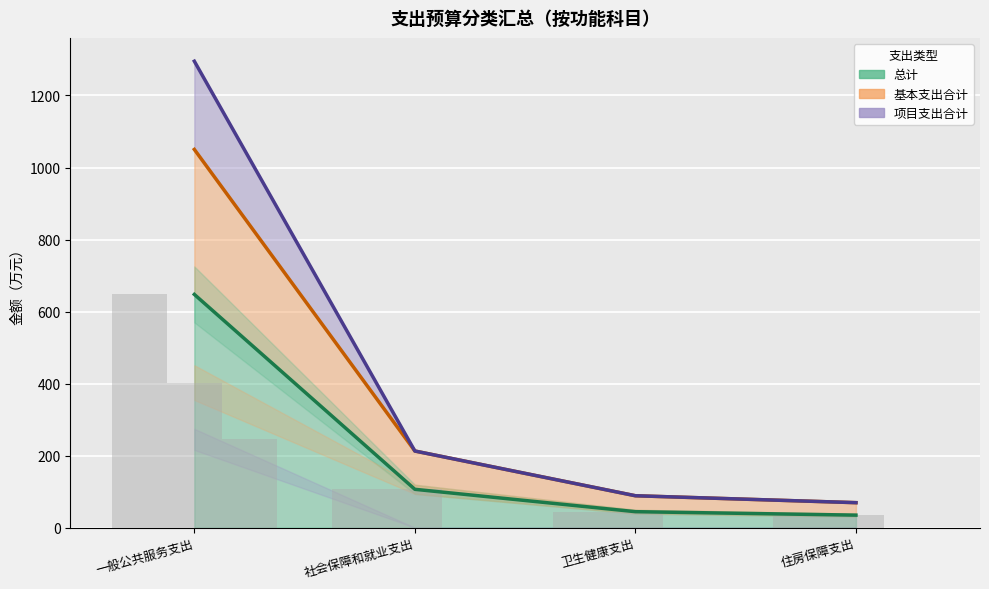

What are all the series names shown in the legend?

总计, 基本支出合计, 项目支出合计